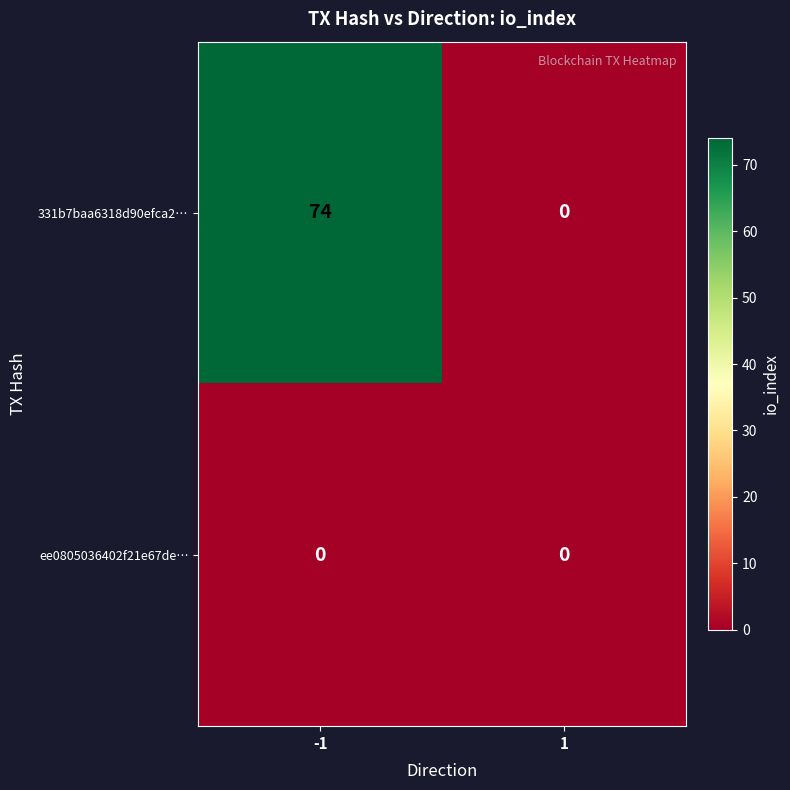

What is the greatest value displayed?

74